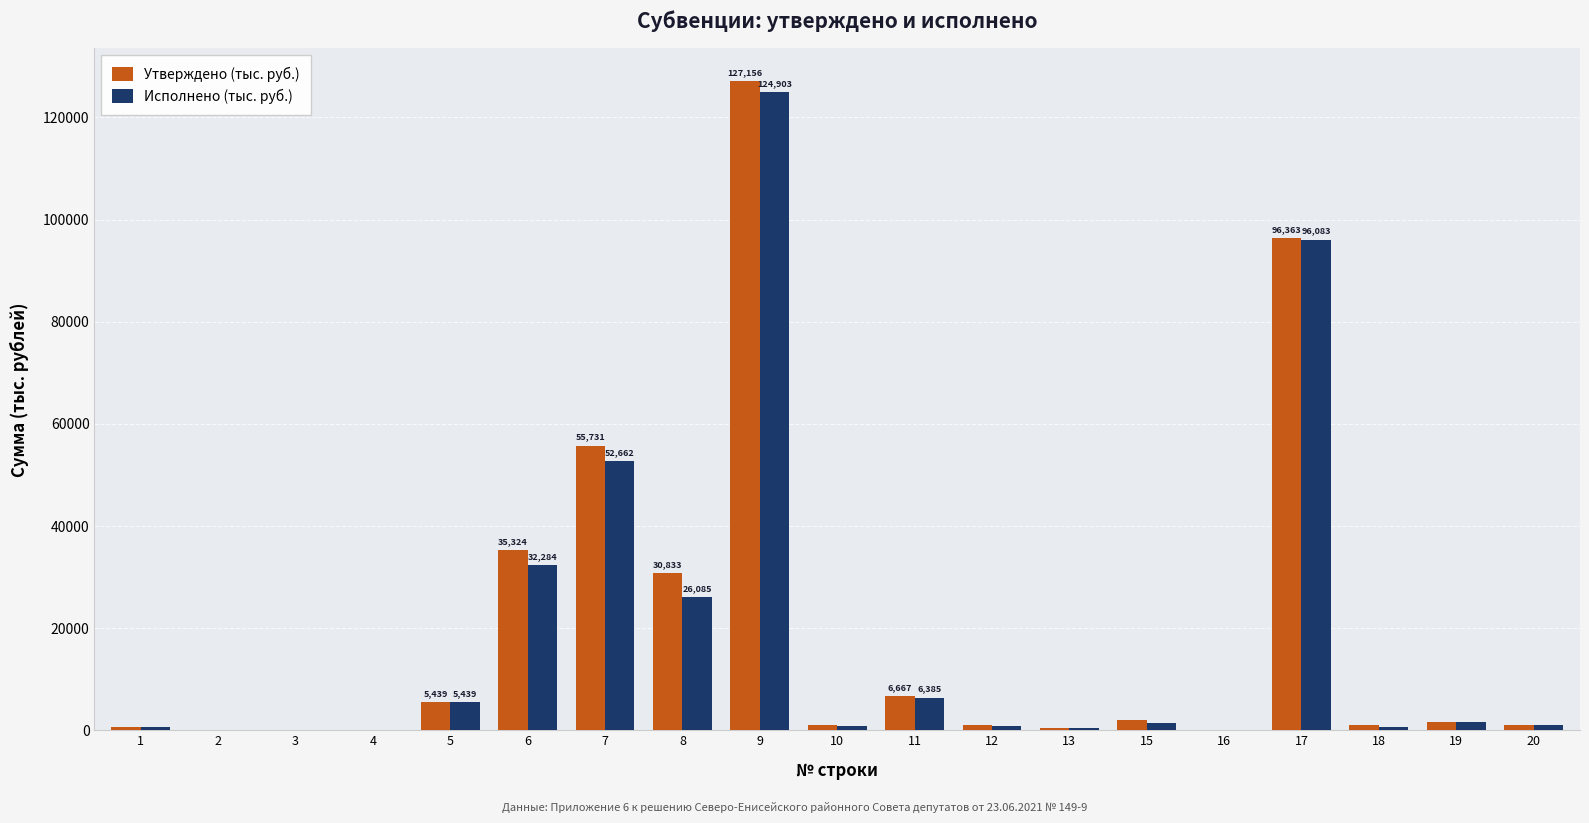

At which label does Утверждено (тыс. руб.) reach its peak?

9